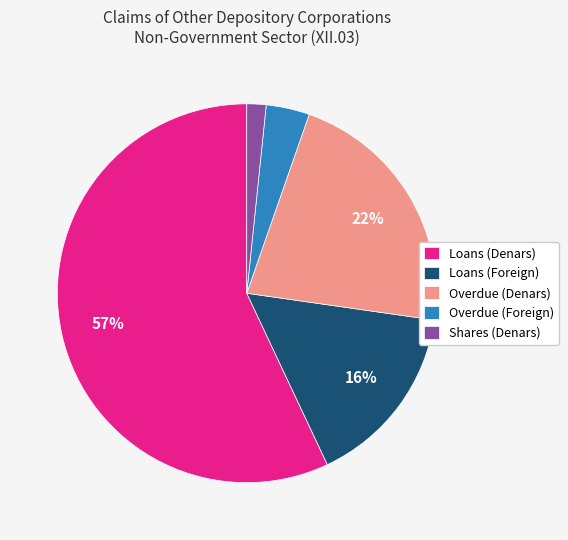

Is Overdue (Foreign) the majority of the pie?

No